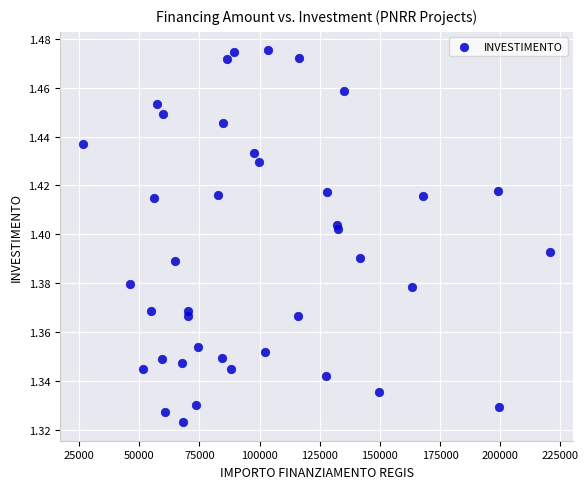

What is the range of X values (max minus min)?

193933.1